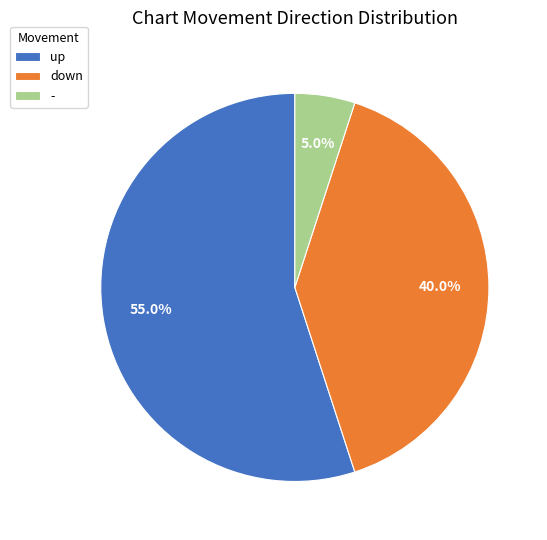

How many slices are in this pie chart?

3